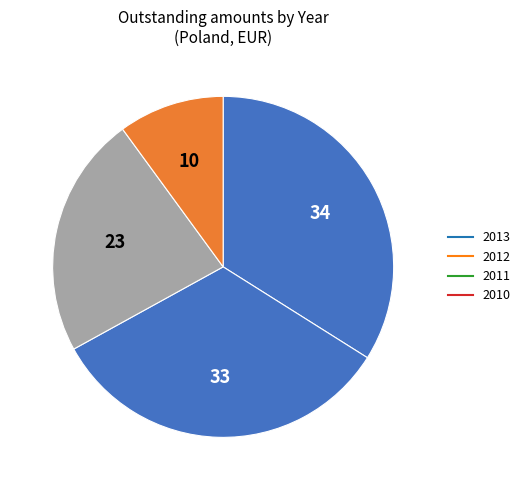

Count the number of slices in the pie.

4